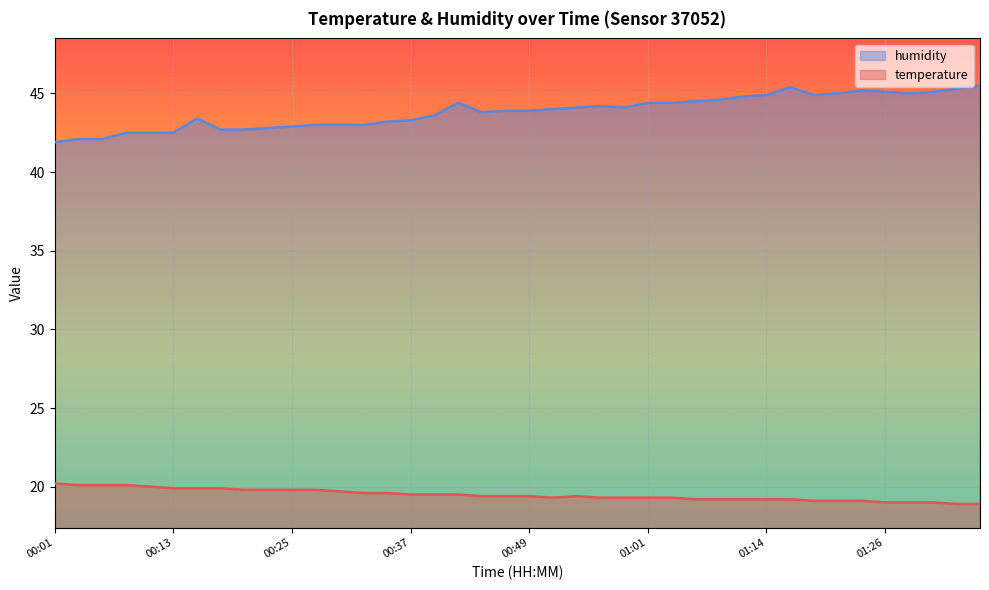

The value of temperature at 00:03 is 6.1. True or false?

False